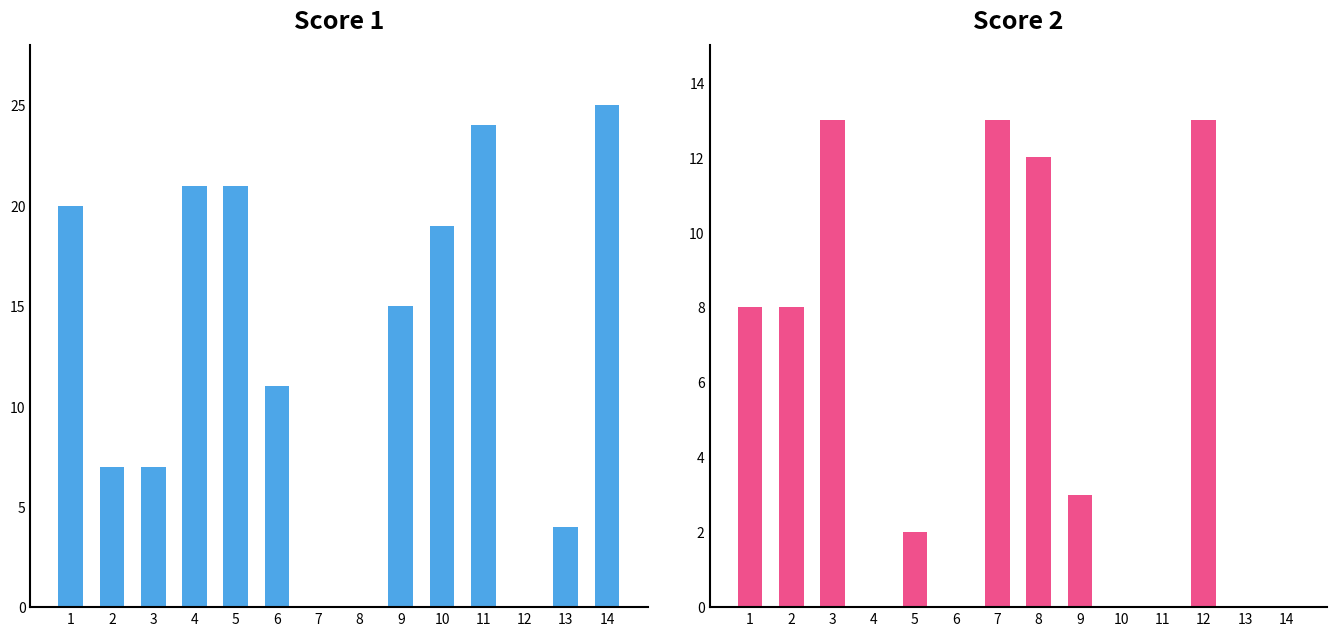

Reading left to right, list all the values displayed in this chart.

Score 1: 20	7	7	21	21	11	0	0	15	19	24	0	4	25
Score 2: 8	8	13	0	2	0	13	12	3	0	0	13	0	0